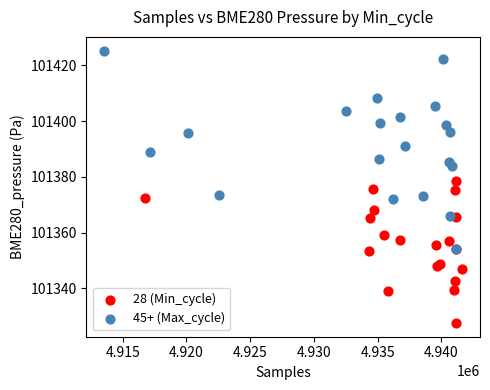

Which series reaches the maximum Y coordinate?

45+ (Max_cycle)